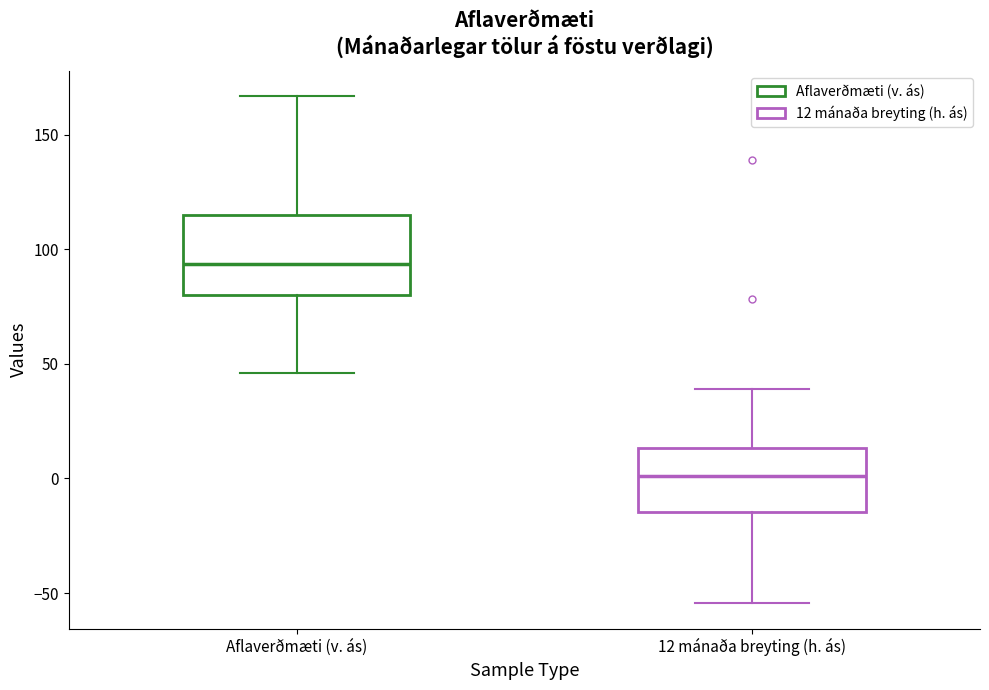

Reading left to right, read every box against the y-axis: the position of its median line, the range the box covers, and the ends of its whiskers. The values are not printed on the chart, so give them approximately, as read against the axis.

Aflaverðmæti (v. ás): median 95, box 80 to 115, whiskers 45 to 165
12 mánaða breyting (h. ás): median 0, box -15 to 15, whiskers -55 to 40